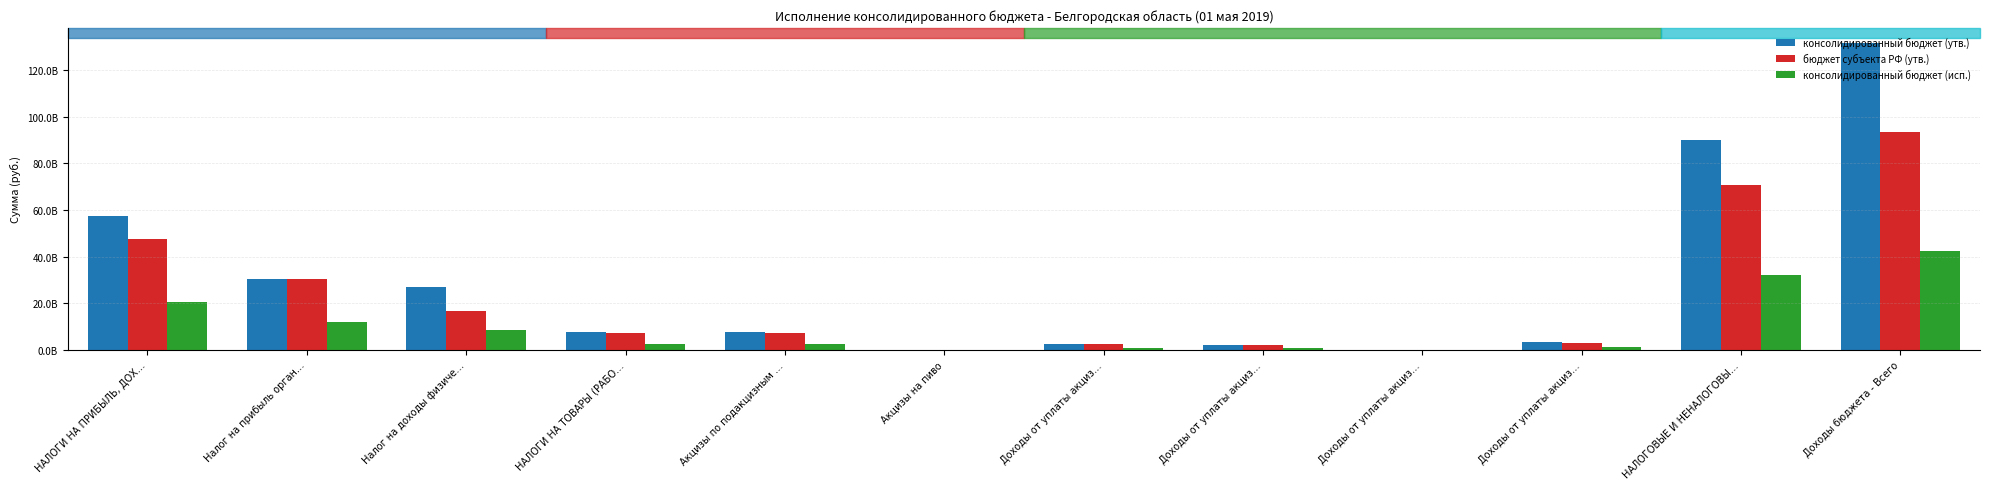

At which label does консолидированный бюджет (утв.) first exceed 7723494000?

НАЛОГИ НА ПРИБЫЛЬ, ДОХ…